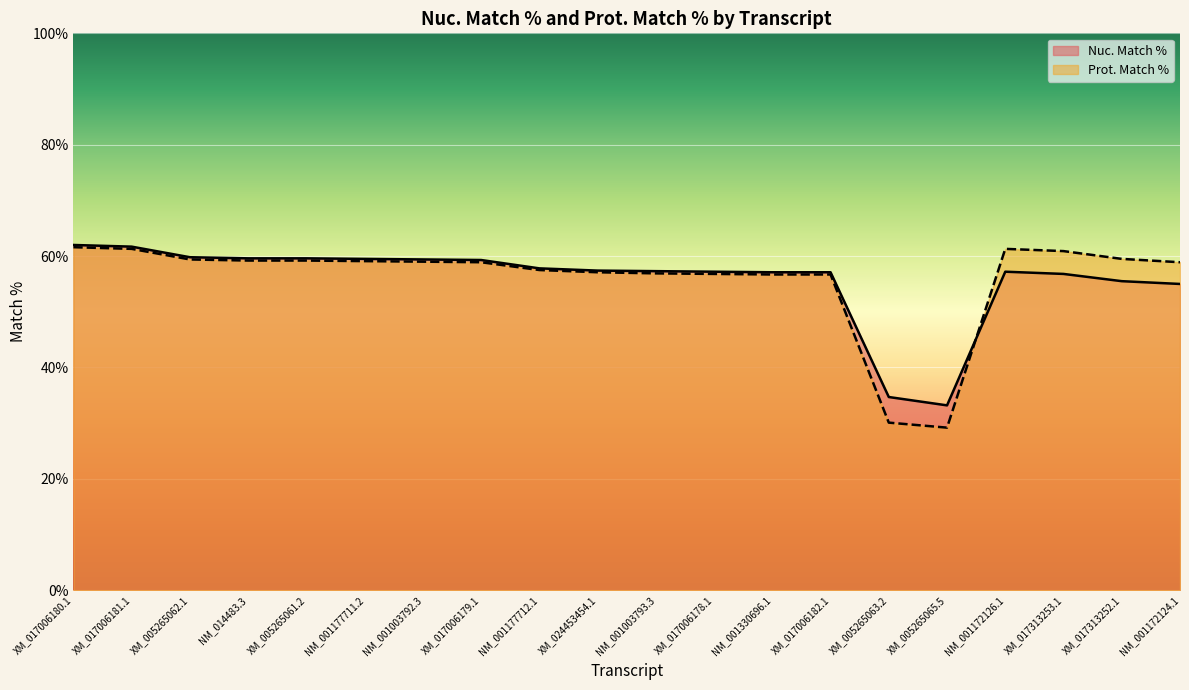

At which label does Nuc. Match % reach its peak?

XM_017006180.1